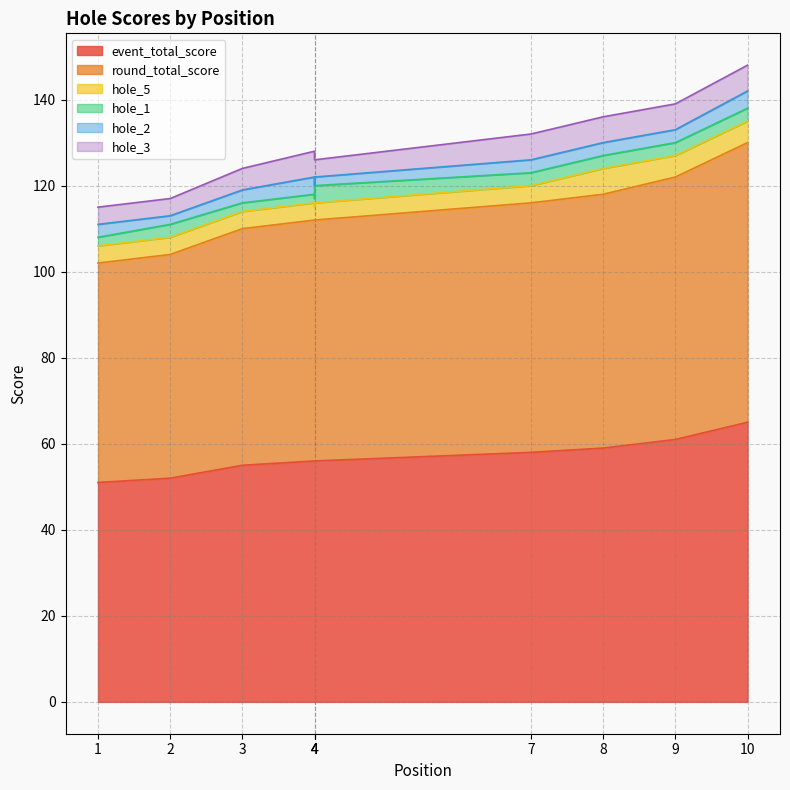

Which series has the widest spread of values?

event_total_score